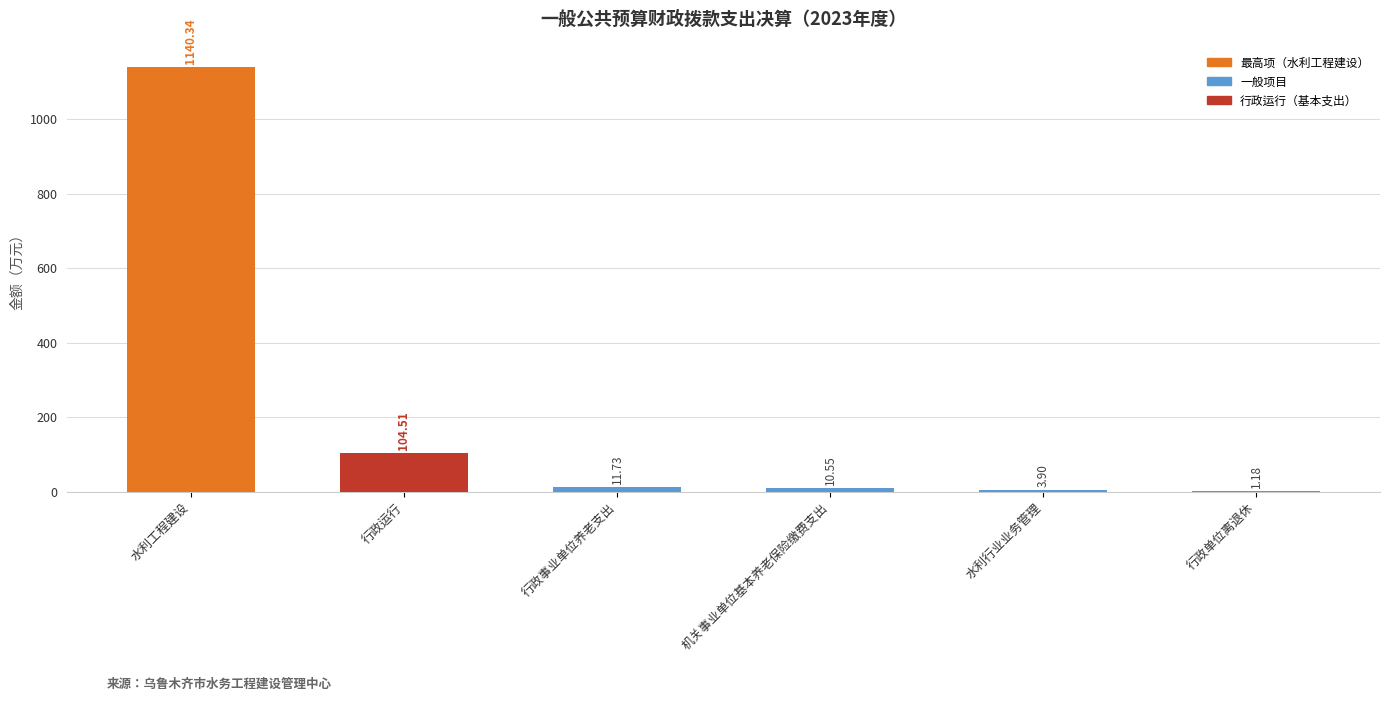

What is the sum of all values?

1272.2